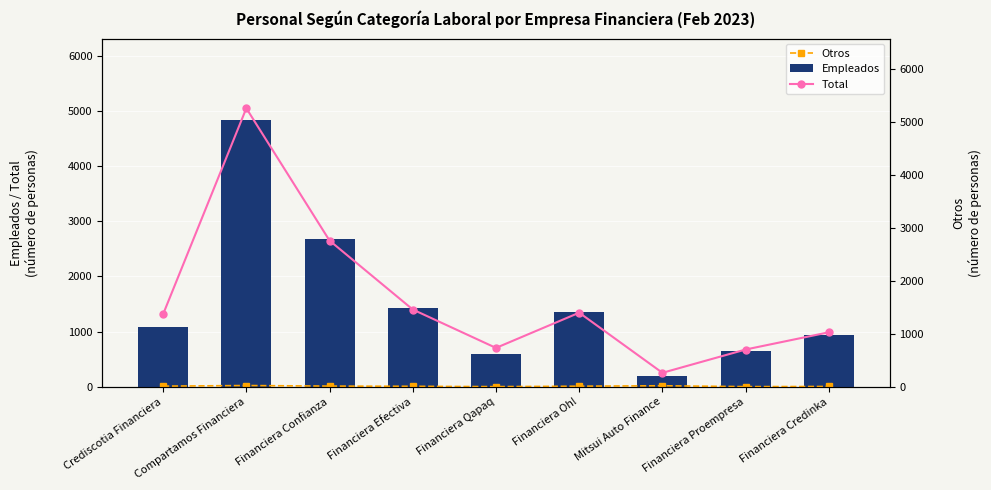

List the series in order of their peak value, highest first.

Total, Empleados, Otros